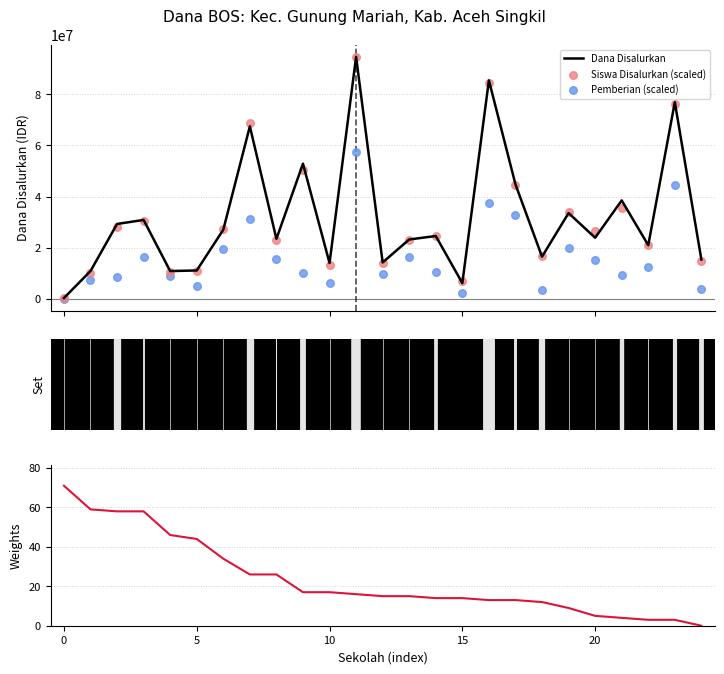

Which series contains the lowest Y value?

Pemberian (scaled)